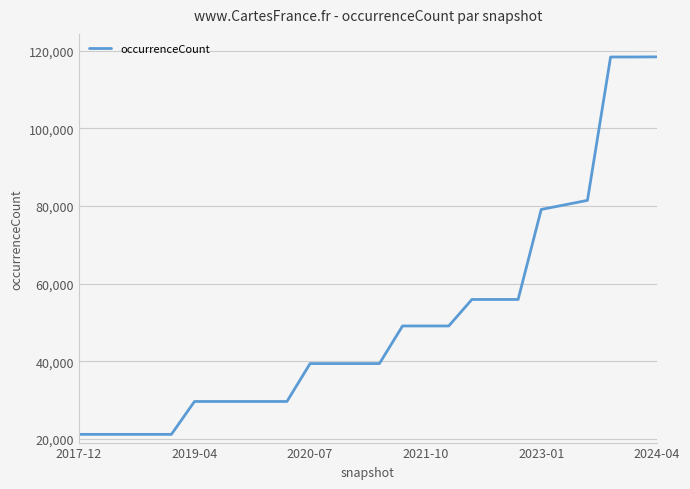

What is the sum of all values?

1322865